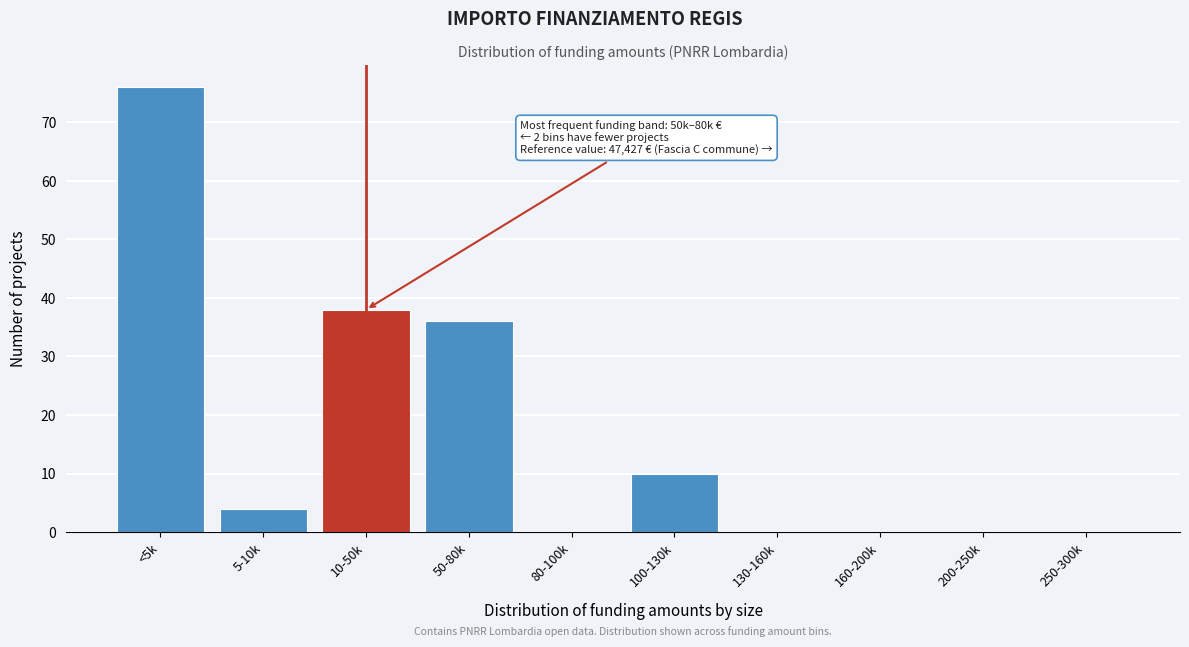

Reading left to right, extract all data points from this chart.

<5k=76	5-10k=4	10-50k=38	50-80k=36	80-100k=0	100-130k=10	130-160k=0	160-200k=0	200-250k=0	250-300k=0